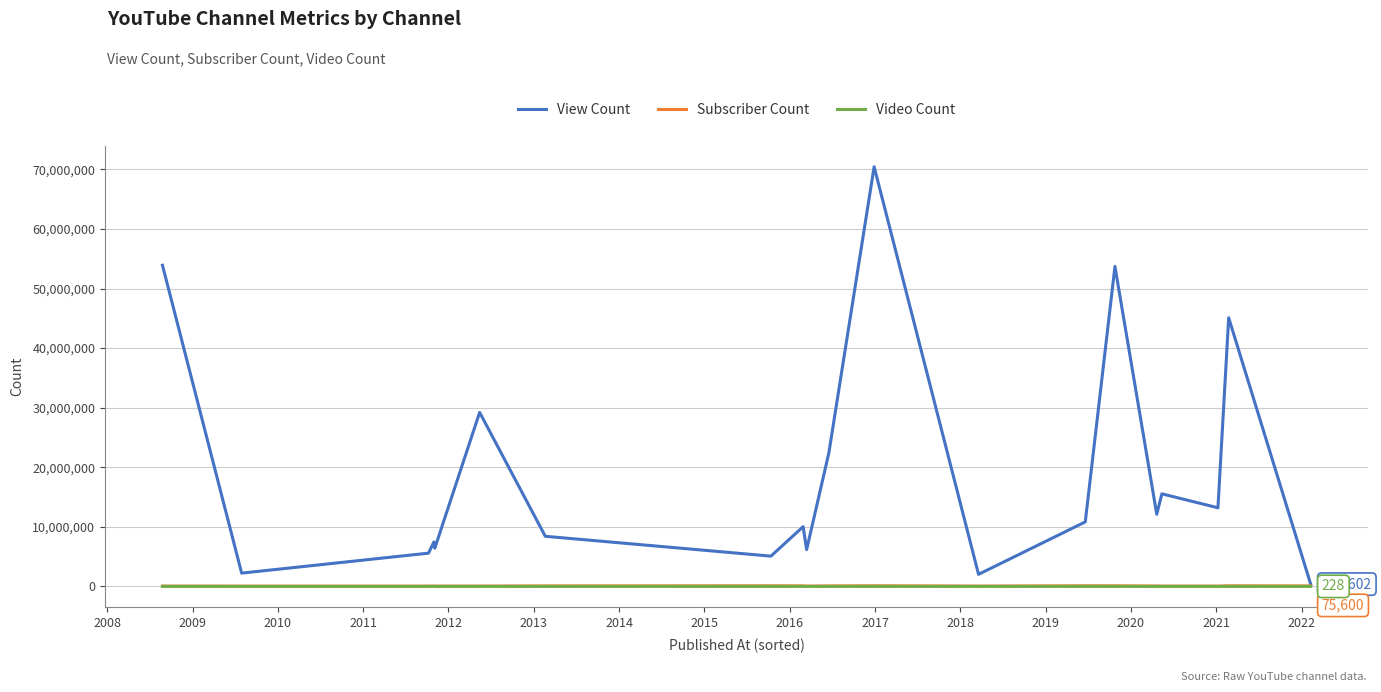

Which series has the largest total across all categories?

View Count